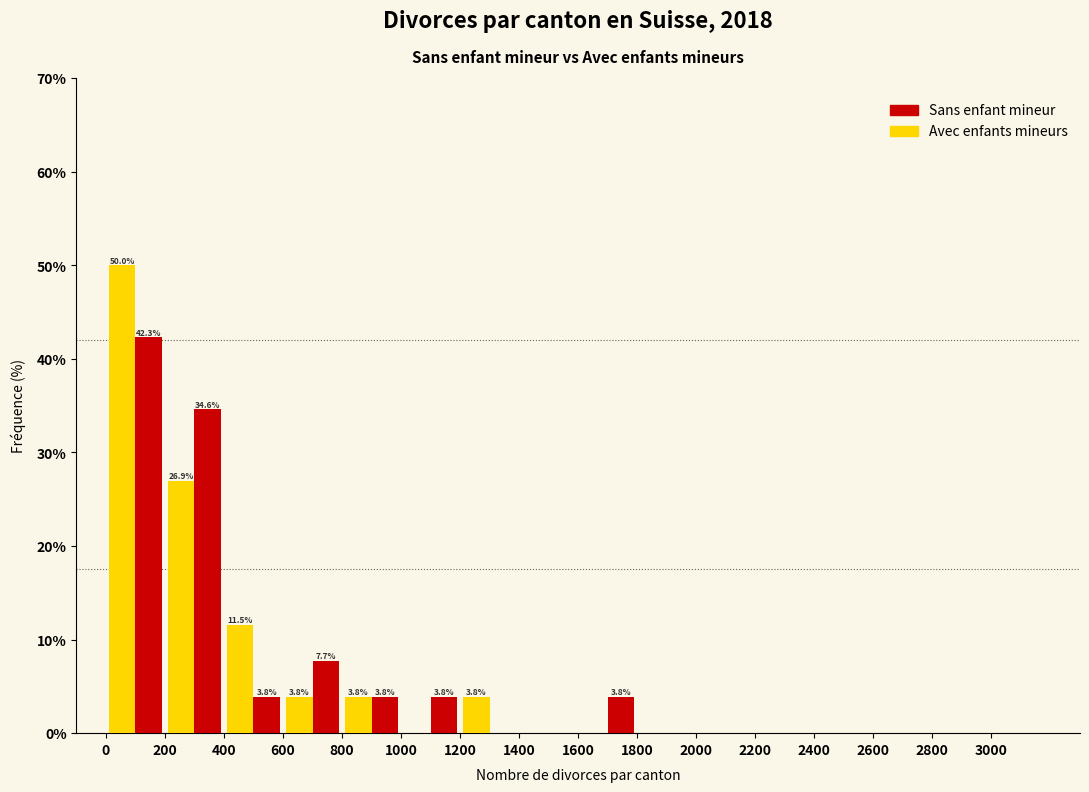

In the Sans enfant mineur series, which range on the x-axis has the tallest bar?

0 to 200